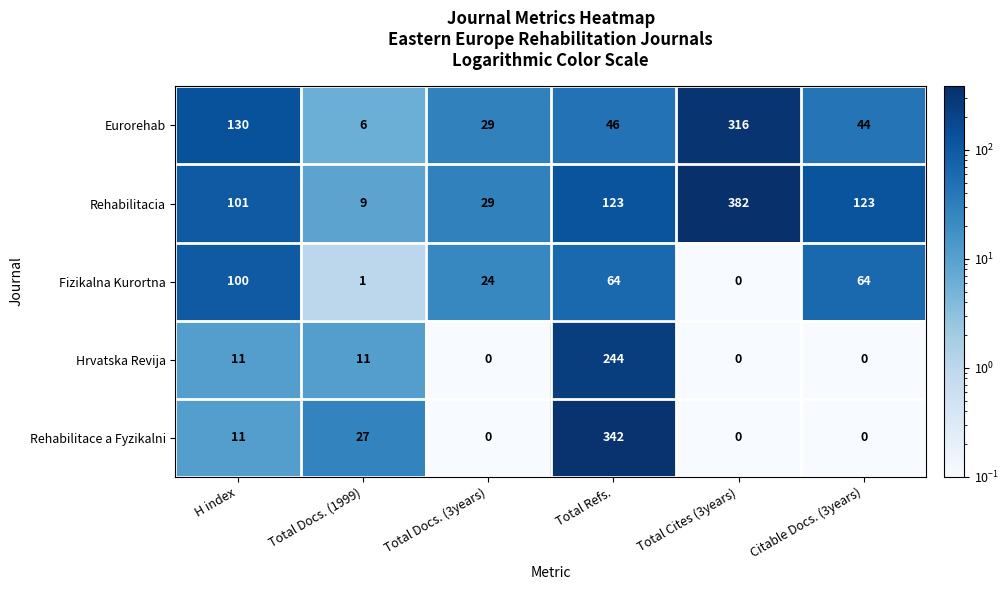

Reading left to right, what are all the values shown in this chart?

Eurorehab: H index=130	Total Docs. (1999)=6	Total Docs. (3years)=29	Total Refs.=46	Total Cites (3years)=316	Citable Docs. (3years)=44
Rehabilitacia: H index=101	Total Docs. (1999)=9	Total Docs. (3years)=29	Total Refs.=123	Total Cites (3years)=382	Citable Docs. (3years)=123
Fizikalna Kurortna: H index=100	Total Docs. (1999)=1	Total Docs. (3years)=24	Total Refs.=64	Total Cites (3years)=0	Citable Docs. (3years)=64
Hrvatska Revija: H index=11	Total Docs. (1999)=11	Total Docs. (3years)=0	Total Refs.=244	Total Cites (3years)=0	Citable Docs. (3years)=0
Rehabilitace a Fyzikalni: H index=11	Total Docs. (1999)=27	Total Docs. (3years)=0	Total Refs.=342	Total Cites (3years)=0	Citable Docs. (3years)=0